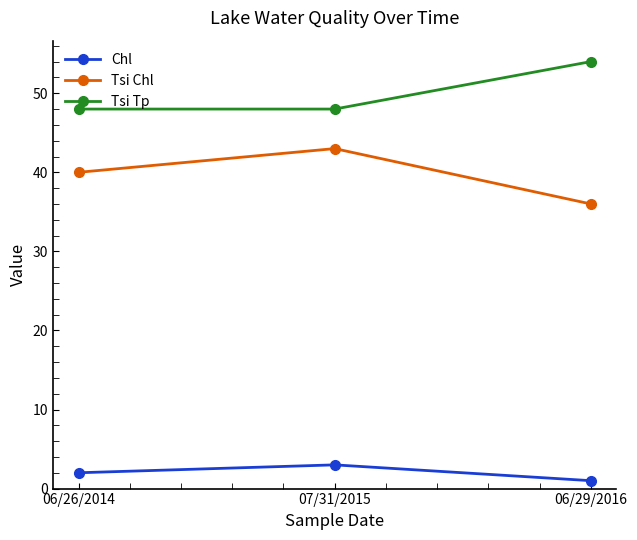

List the series in order of their peak value, highest first.

Tsi Tp, Tsi Chl, Chl